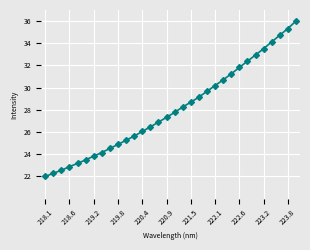

Reading right to left, transcribe all the data shown in this chart.

36.0	35.3	34.7	34.1	33.5	32.9	32.4	31.8	31.2	30.7	30.2	29.7	29.2	28.7	28.3	27.8	27.3	26.9	26.5	26.1	25.6	25.3	24.9	24.5	24.2	23.8	23.5	23.2	22.9	22.6	22.3	22.0